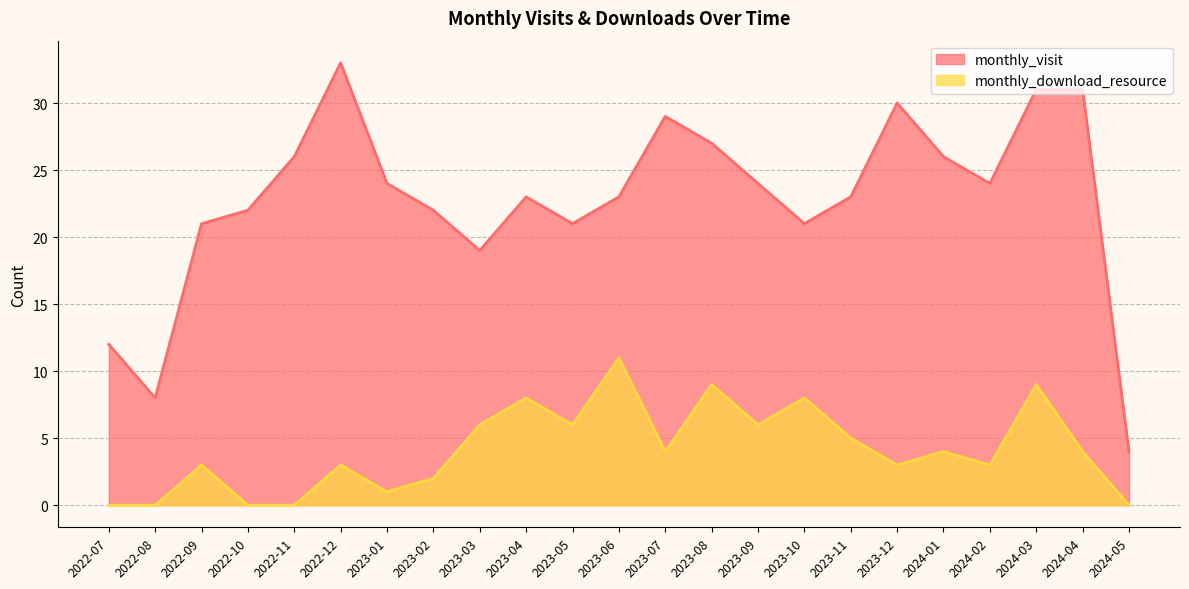

True or false: monthly_visit has a value of 26 at 2022-11.

True